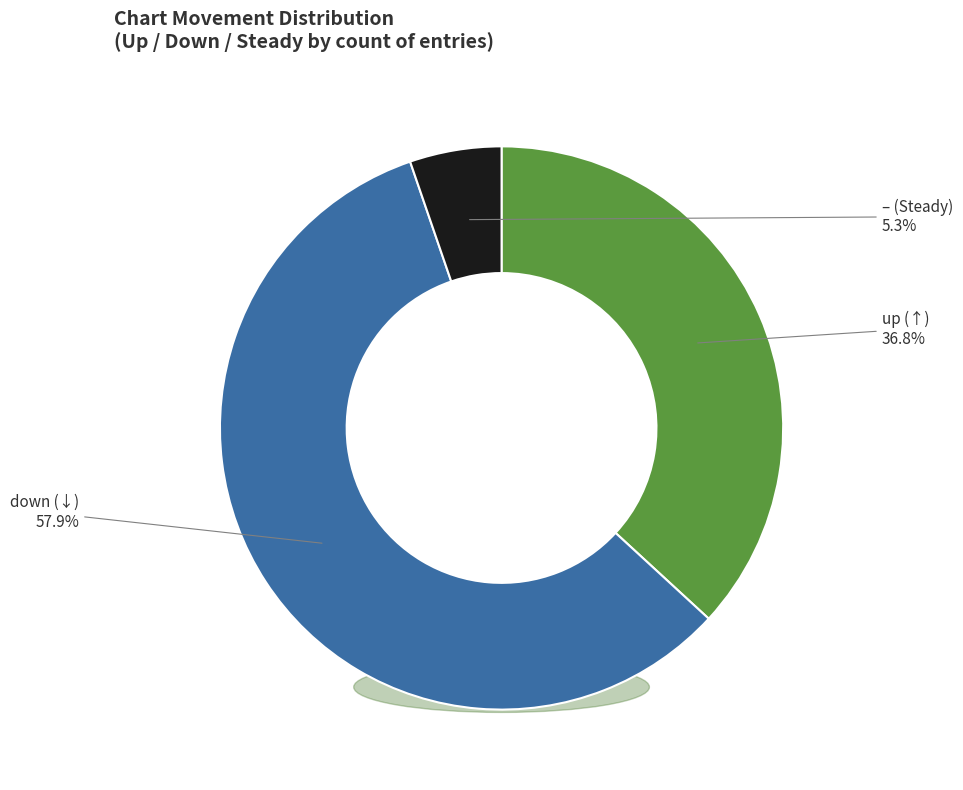

To the nearest percent, what is the difference between the down and up slice percentages?

21%